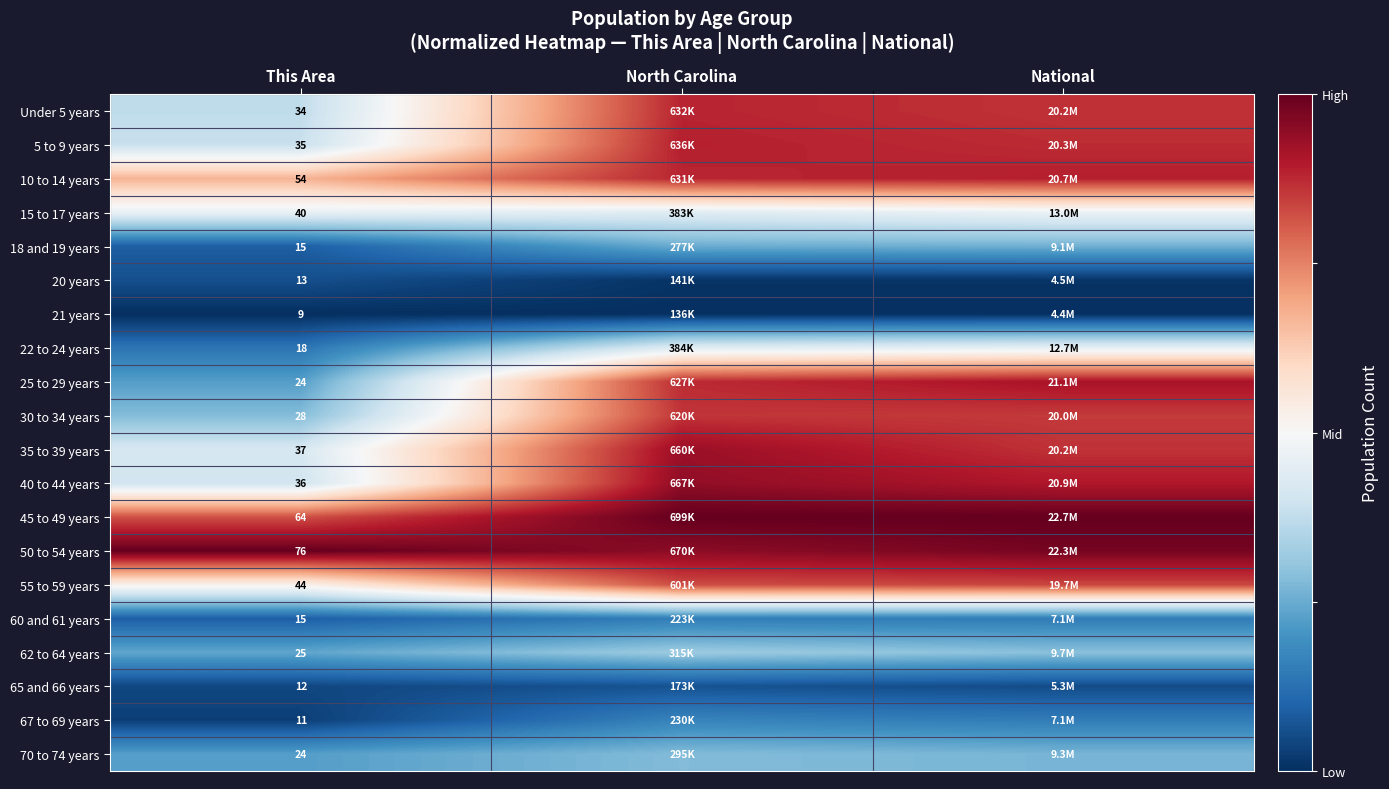

What is the spread (max minus min) of values at North Carolina?

1.0